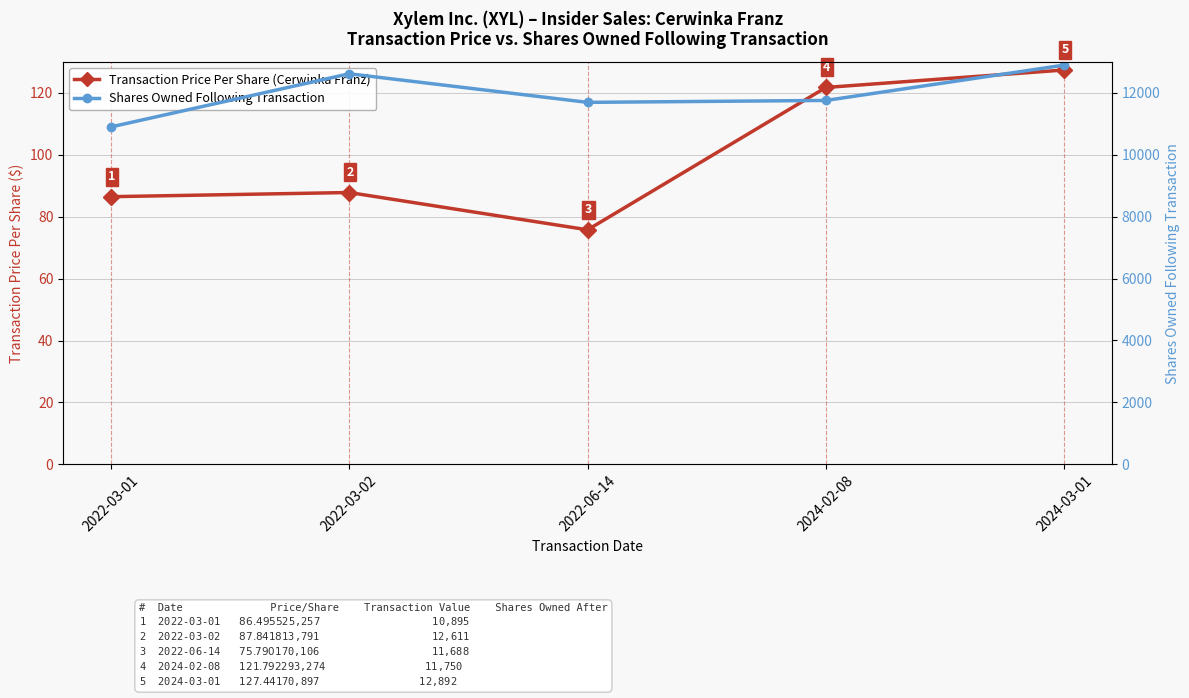

What is the difference between the maximum and second lowest values in the Transaction Price Per Share (Cerwinka Franz) series?

40.9